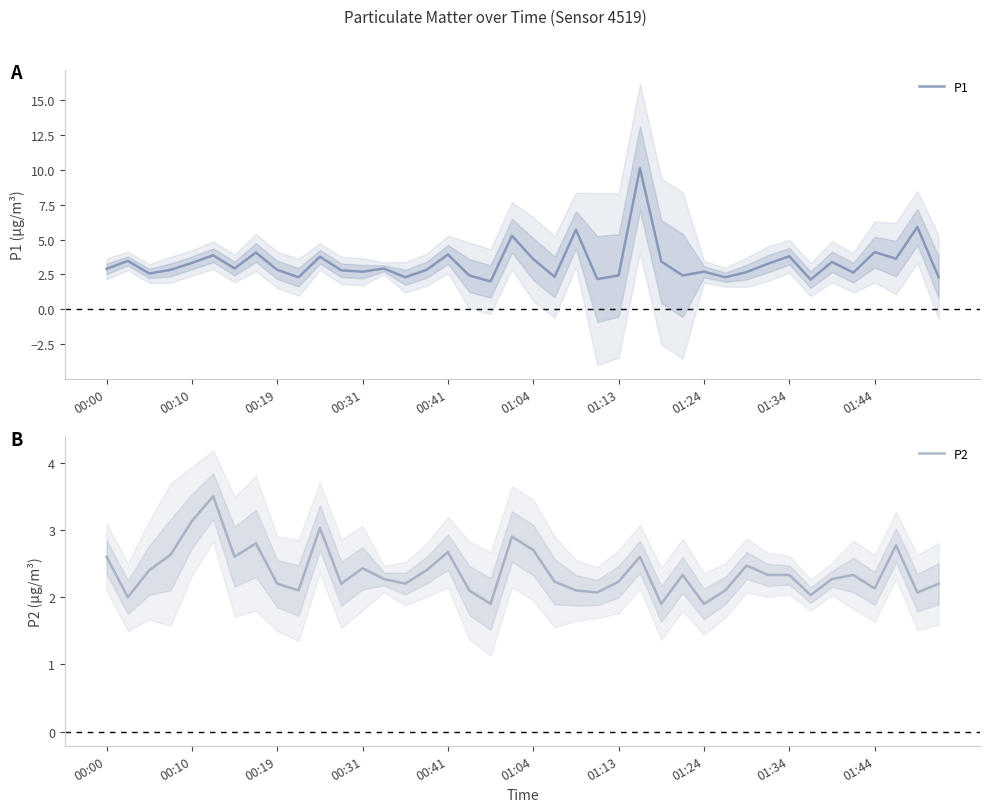

What is the highest value of the P1 series?

10.1